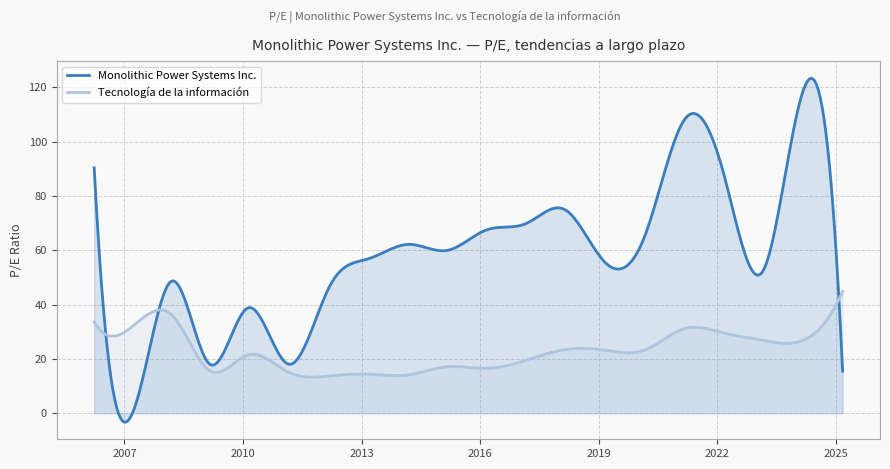

What is the label of the 18th point from the left?

2023-02-24